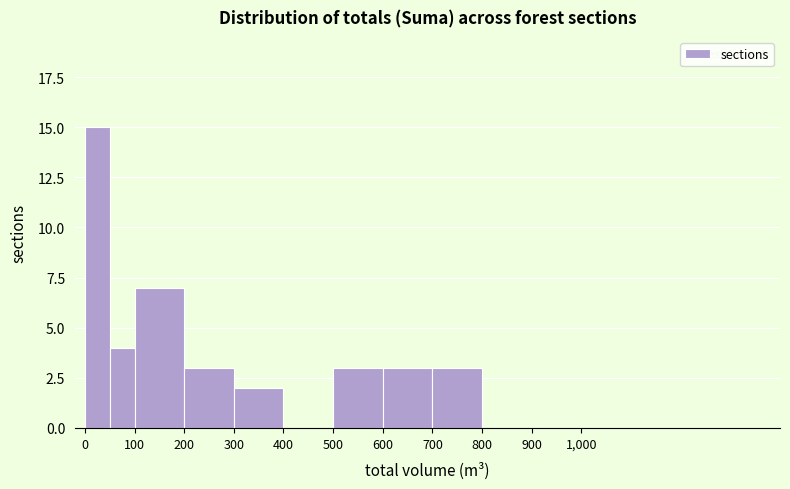

Reading left to right, list every bar in this chart as the range it spans on the x-axis followed by its height. The values are not printed on the chart, so give them approximately, as read against the axis.

0 to 50: 15
50 to 100: 4
100 to 200: 7
200 to 300: 3
300 to 400: 2
400 to 500: 0
500 to 600: 3
600 to 700: 3
700 to 800: 3
800 to 900: 0
900 to 1000: 0